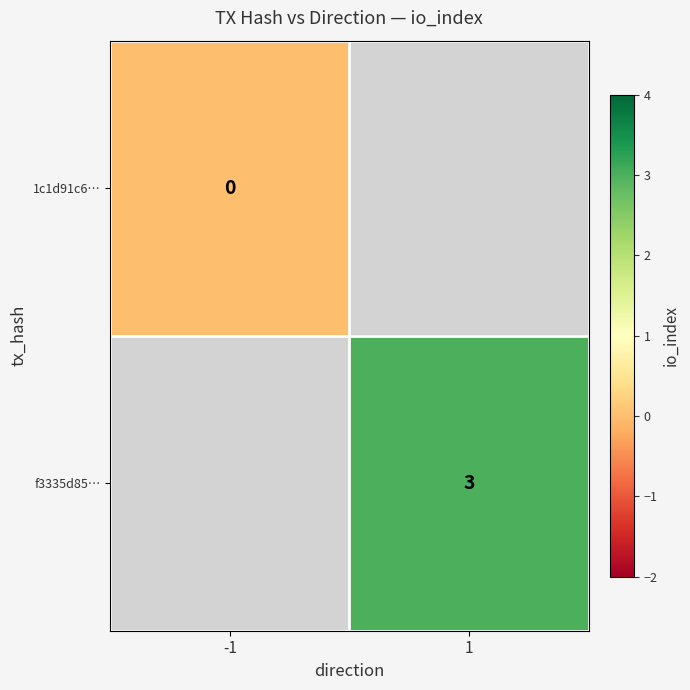

Is the value of f3335d85… at 1 greater than the value of 1c1d91c6… at -1?

Yes